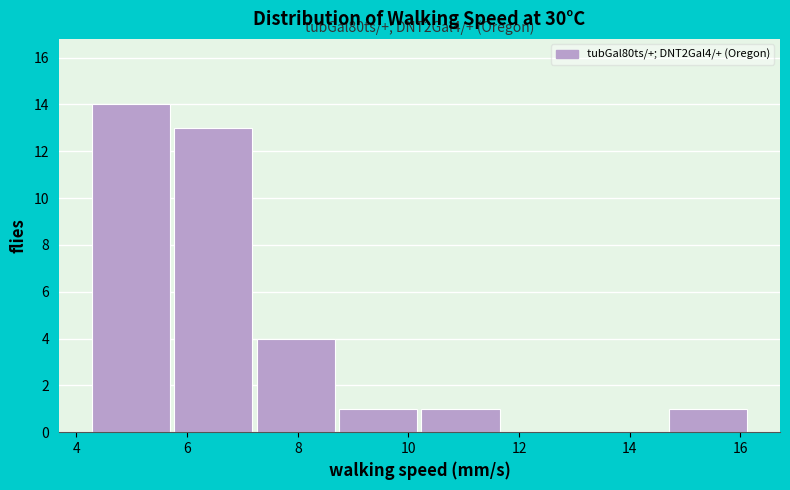

Which range on the x-axis has the tallest bar?

4.2 to 5.8